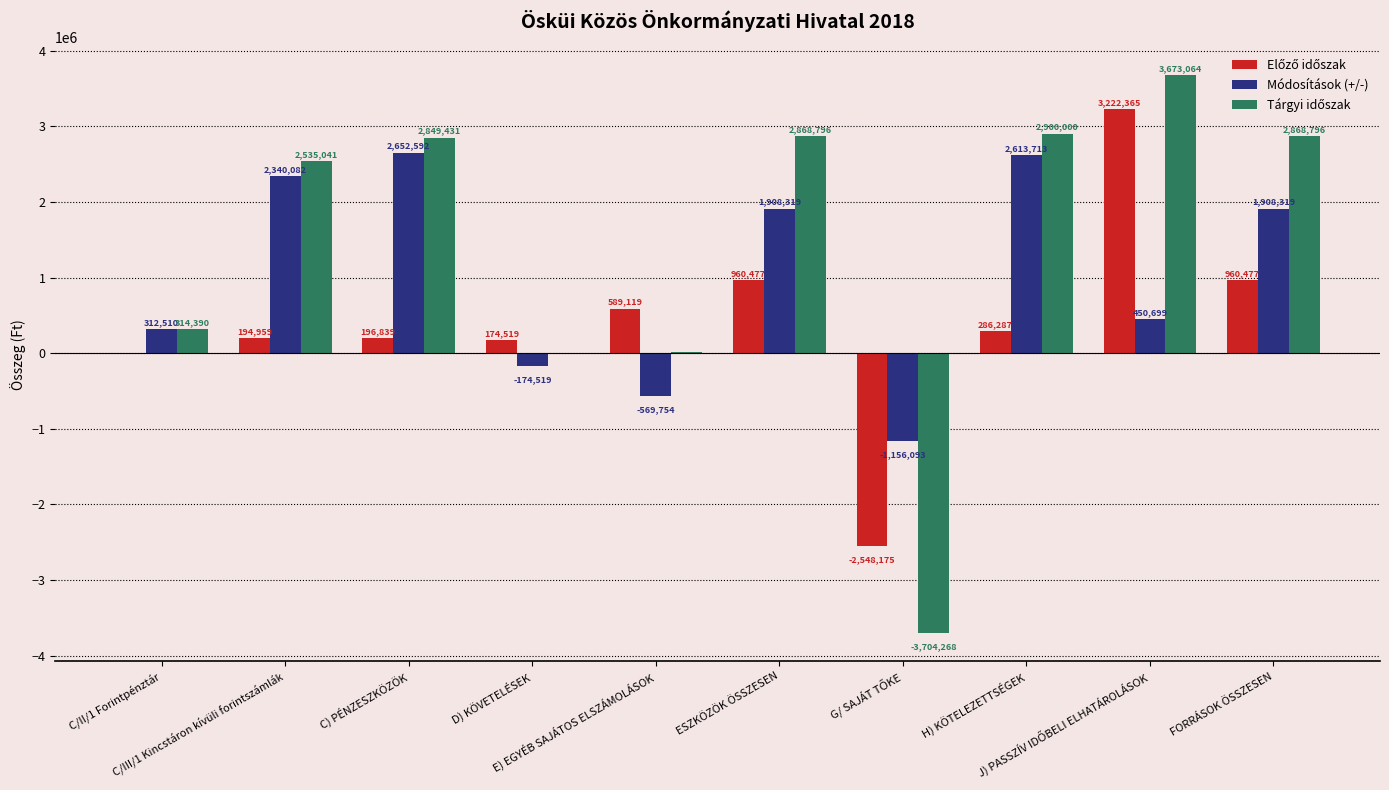

What is the sum of all Módosítások (+/-) values?

10285868